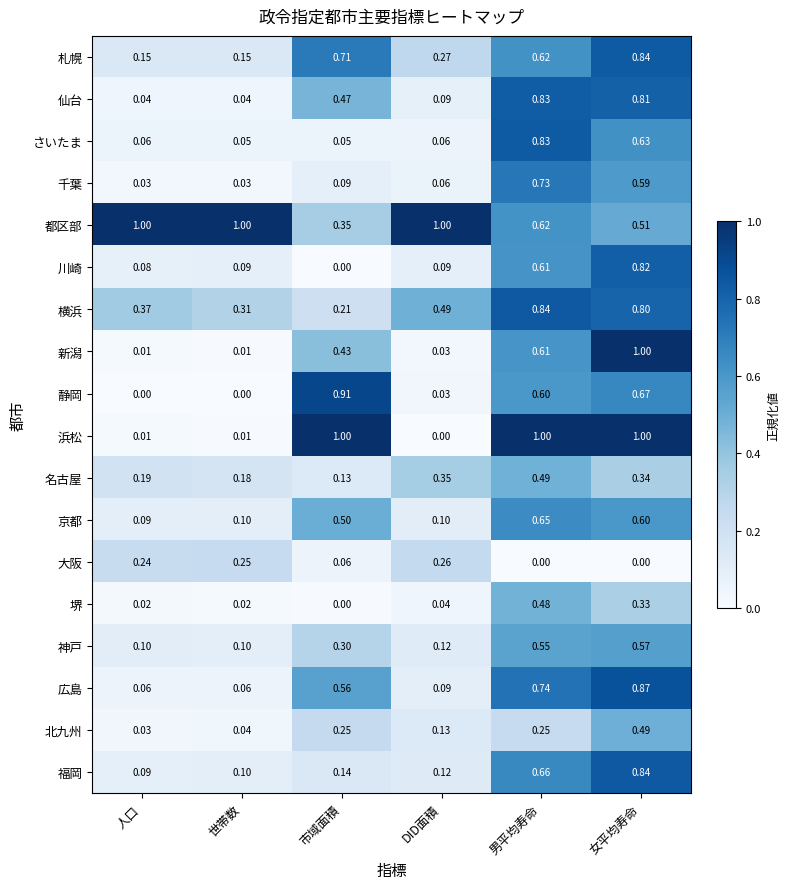

Which series has the largest total across all categories?

都区部